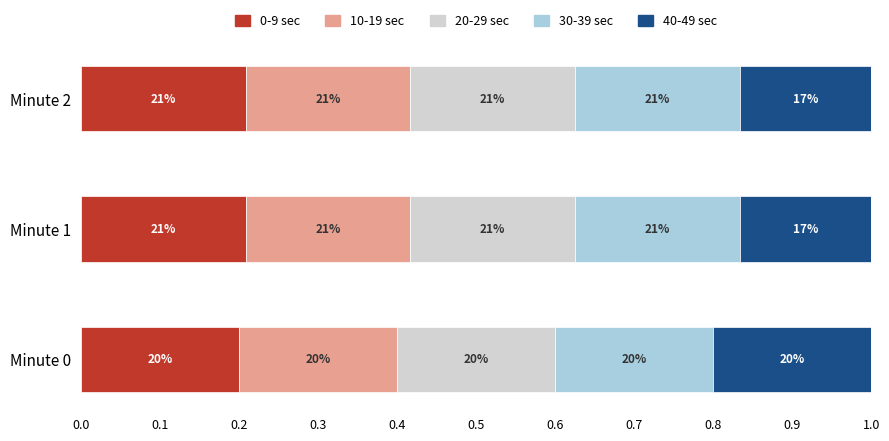

What are all the series names shown in the legend?

0-9 sec, 10-19 sec, 20-29 sec, 30-39 sec, 40-49 sec